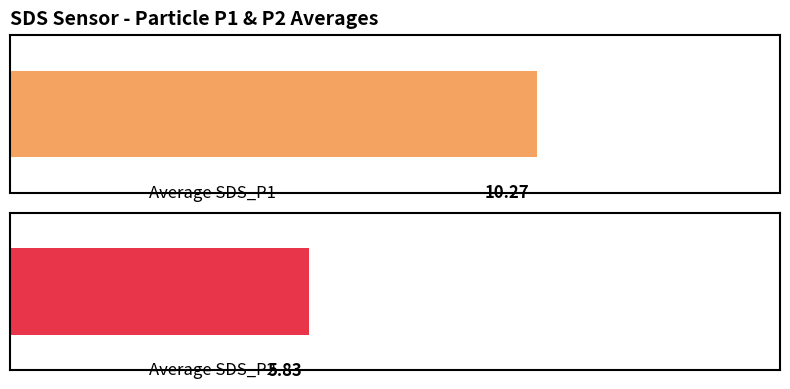

Is it true that SDS_P1 equals 2.2 at 00:27?

False